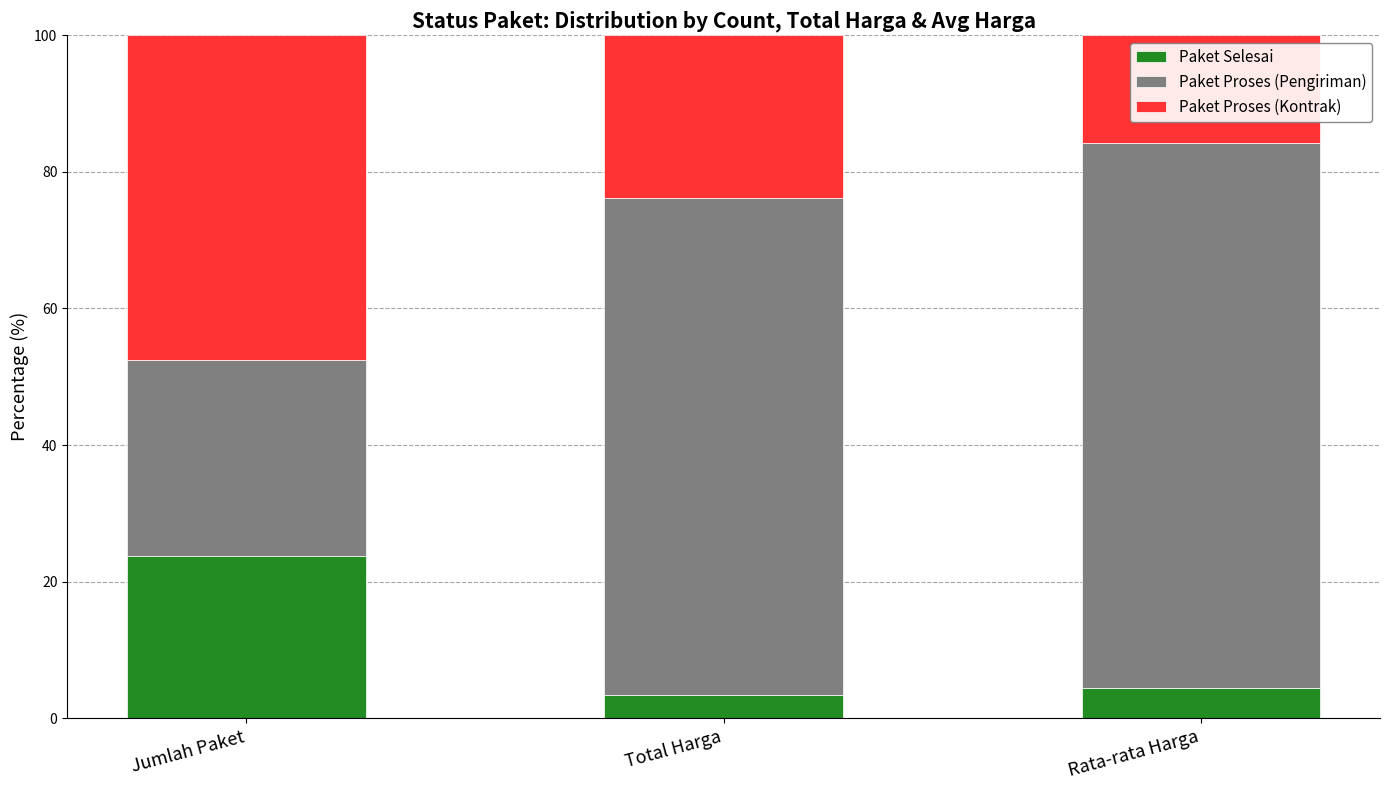

The Paket Selesai series shows 3.3 at Total Harga. True or false?

True